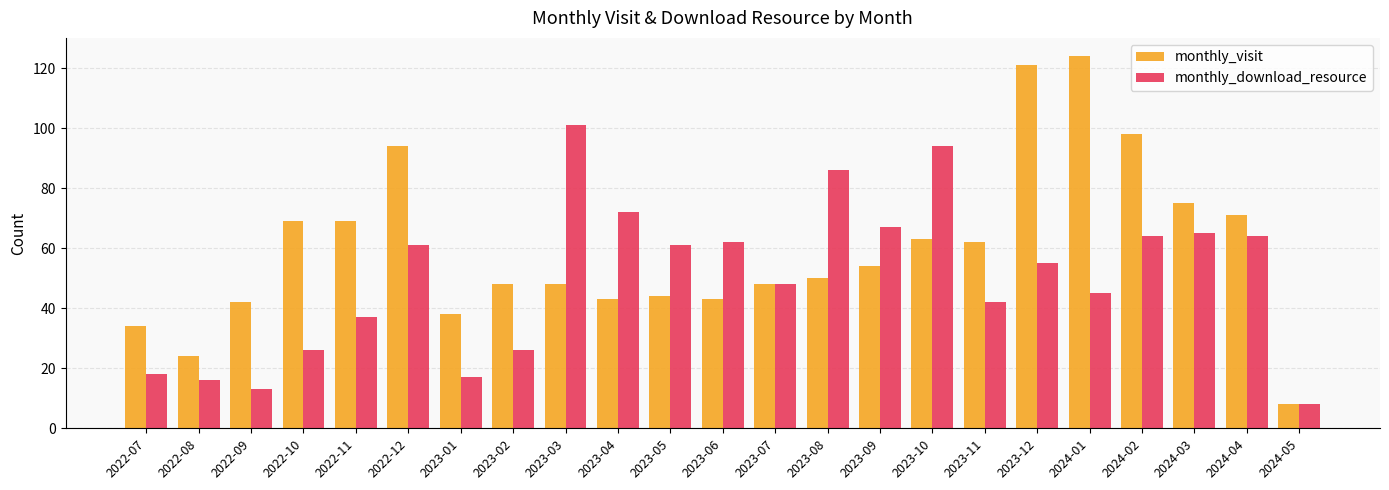

What is the spread (max minus min) of values at 2023-03?

53